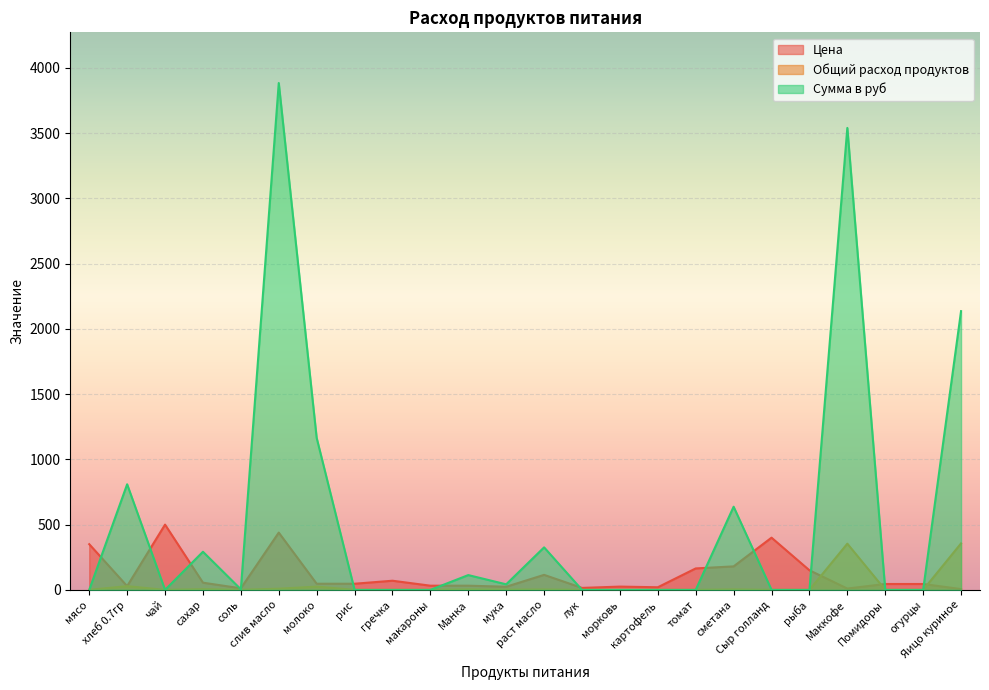

What is the label of the 7th point from the left?

молоко